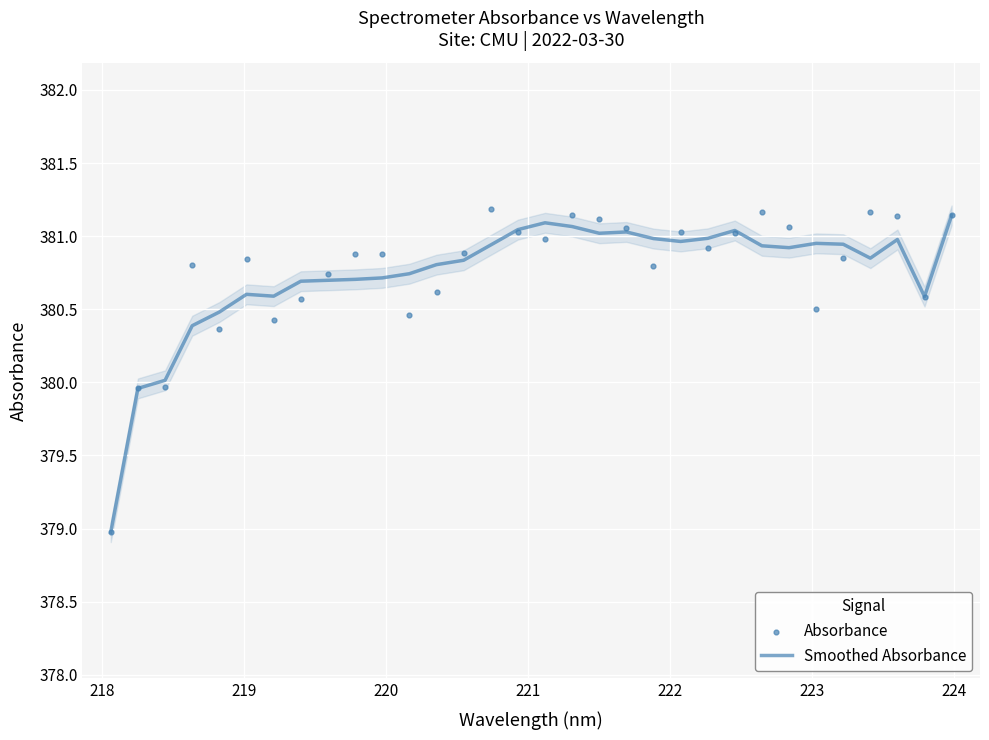

At how many categories does at least one series exceed 380?

30